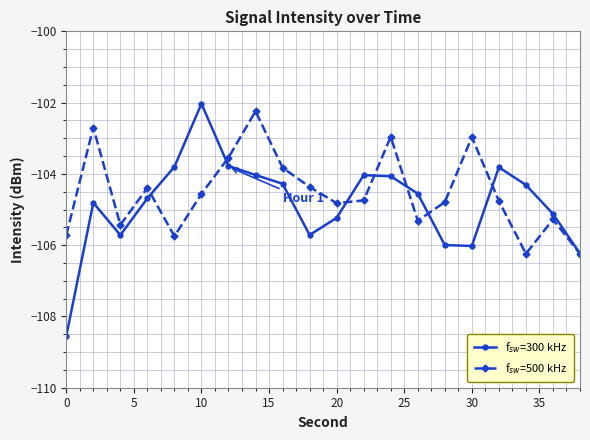

What is the greatest value displayed?

-102.0